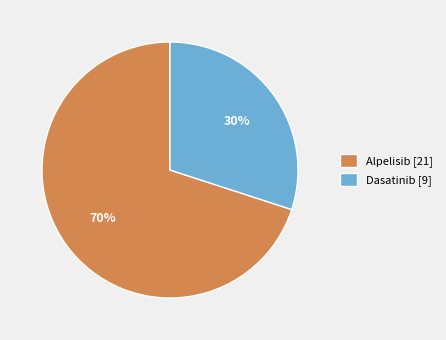

To the nearest percent, what is the difference between the Alpelisib [21] and Dasatinib [9] slice percentages?

40%